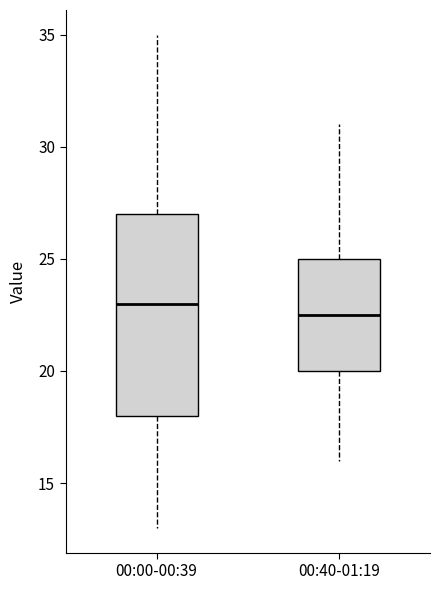

Reading left to right, read every box against the y-axis: the position of its median line, the range the box covers, and the ends of its whiskers. The values are not printed on the chart, so give them approximately, as read against the axis.

00:00-00:39: median 23.0, box 18.0 to 27.0, whiskers 13.0 to 35.0
00:40-01:19: median 22.5, box 20.0 to 25.0, whiskers 16.0 to 31.0